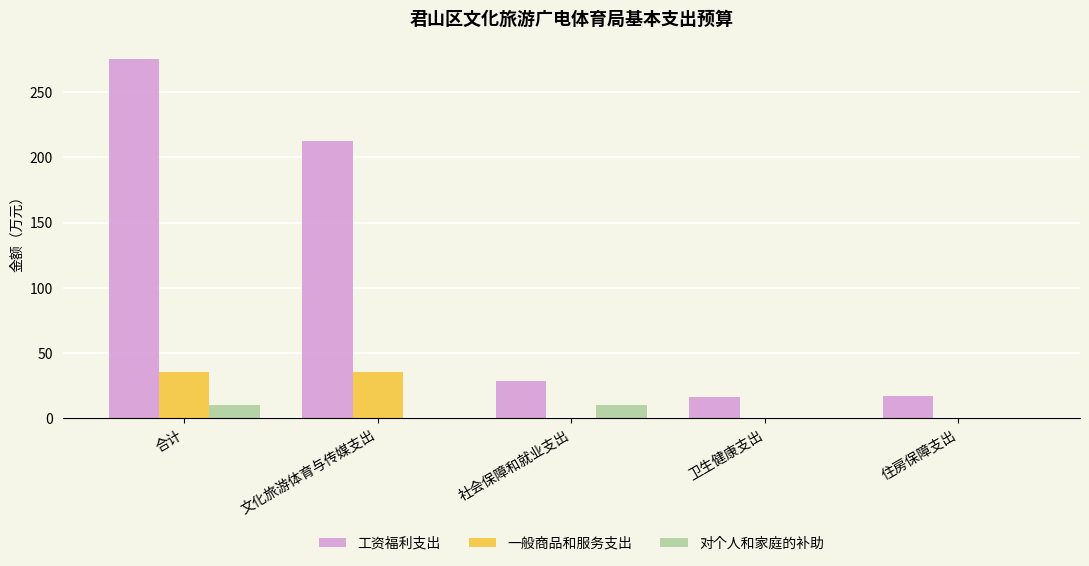

Read the 工资福利支出 value at 卫生健康支出.

16.4